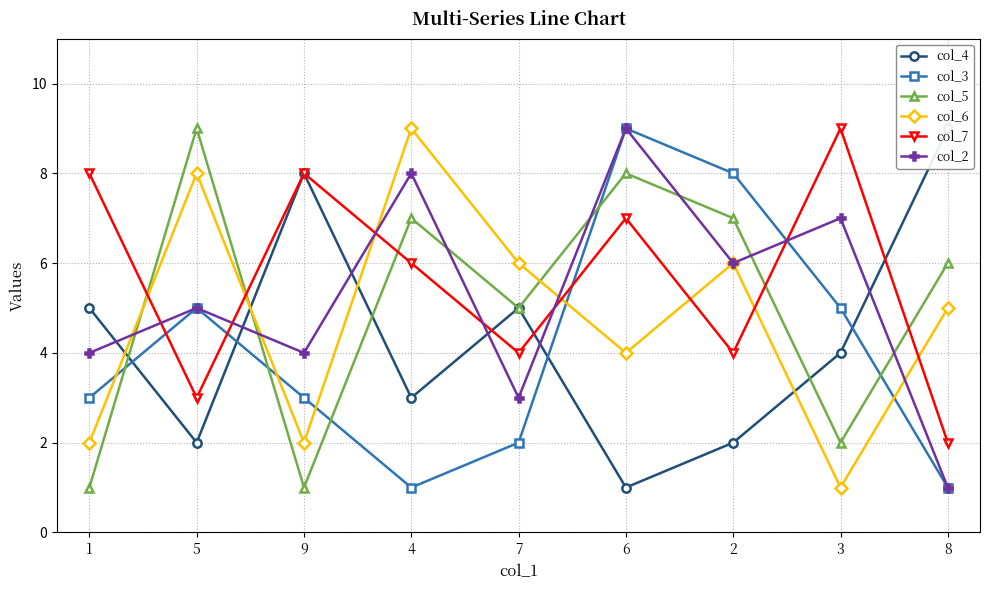

At 2, list the series in order from smallest to largest.

col_4, col_7, col_6, col_2, col_5, col_3